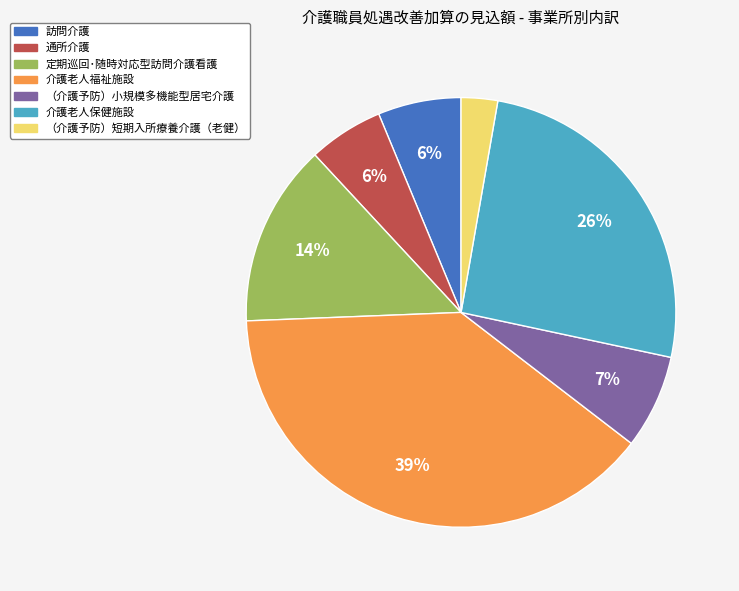

To the nearest percent, what is the average slice percentage?

14%